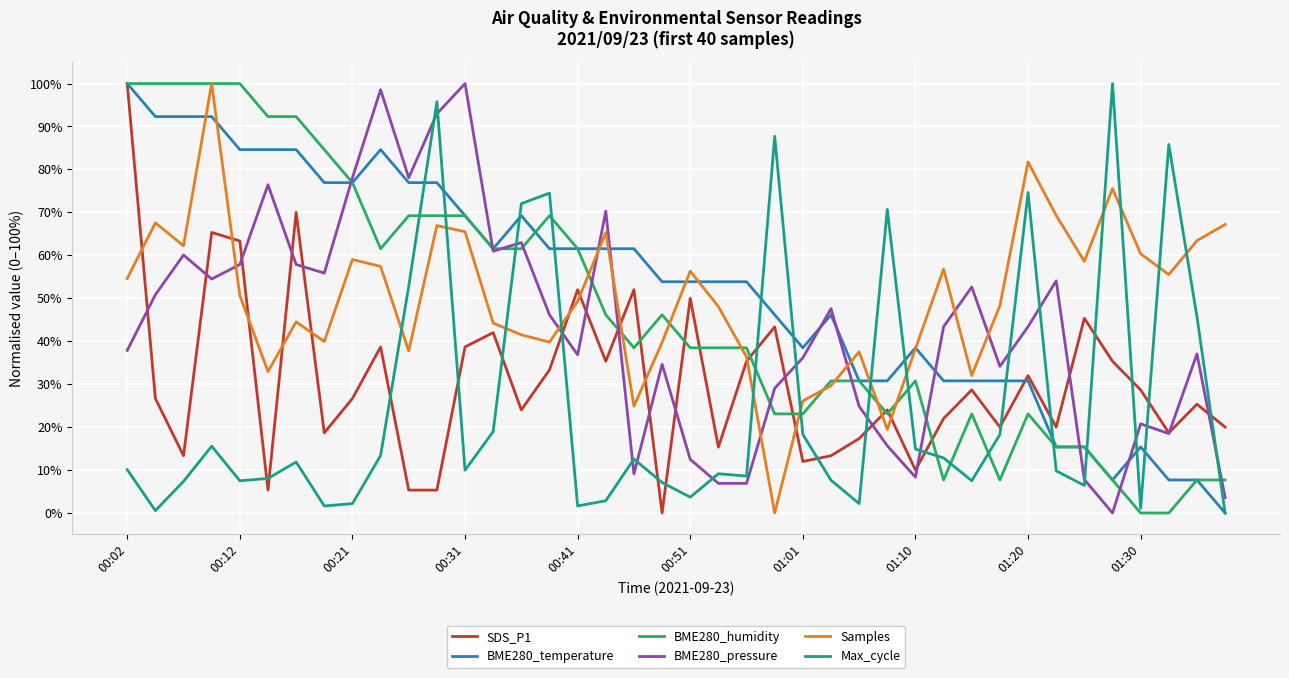

What is the greatest value displayed?

100.0